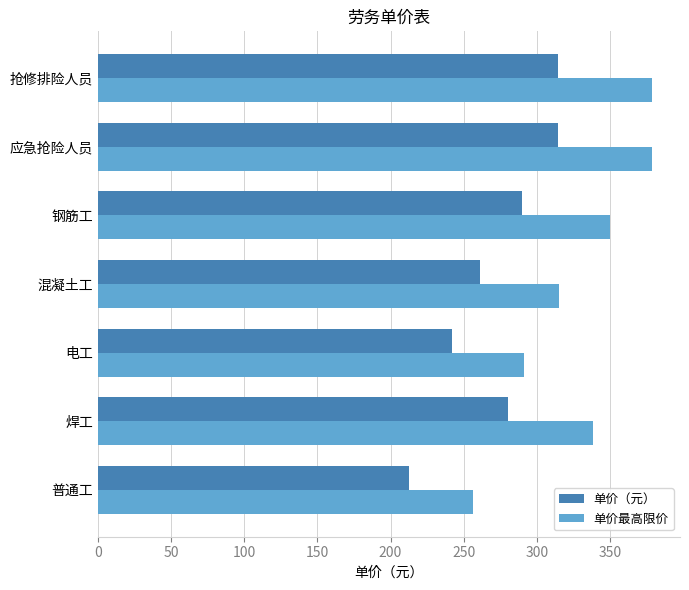

What is the spread (max minus min) of values at 钢筋工?

59.8